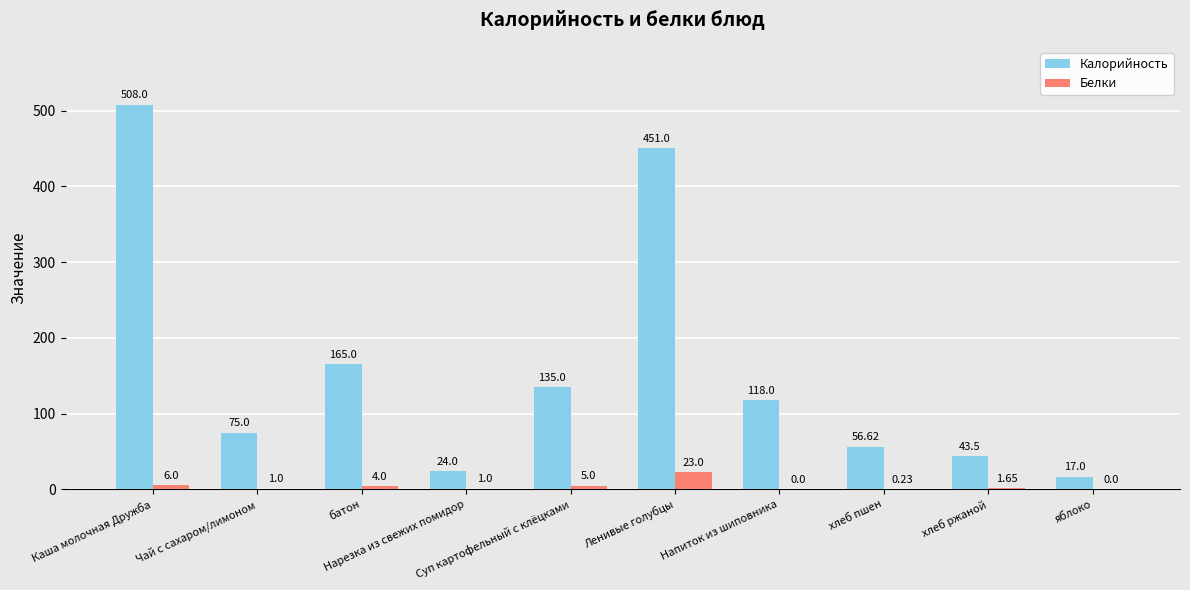

The value of Калорийность at Напиток из шиповника is 32.7. True or false?

False